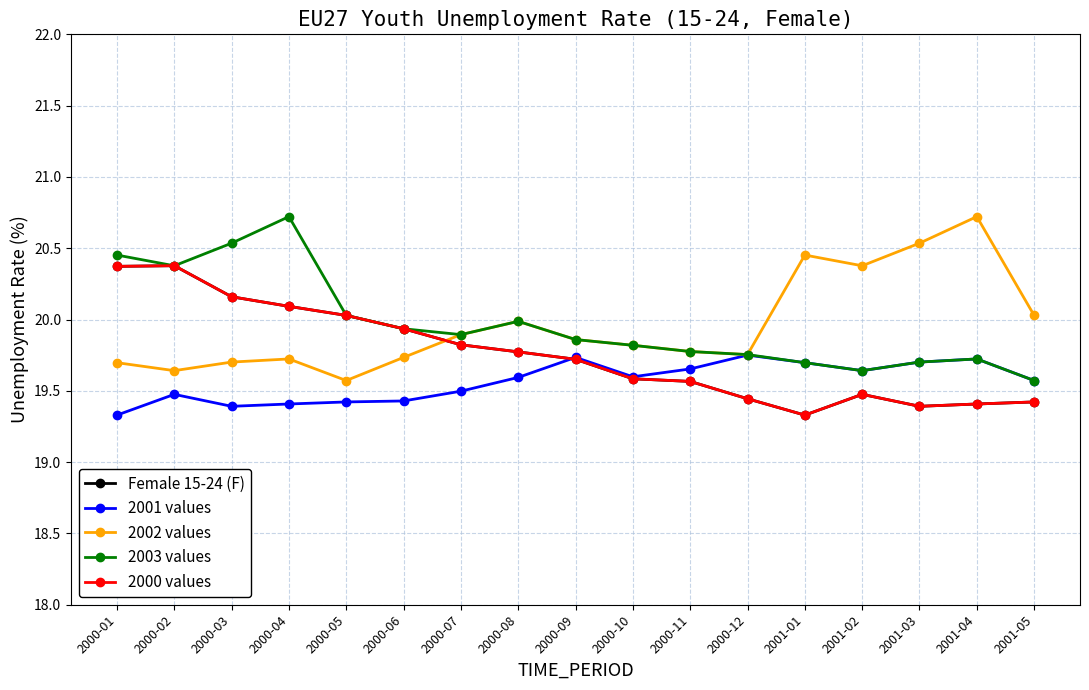

How many lines are shown in the chart?

5